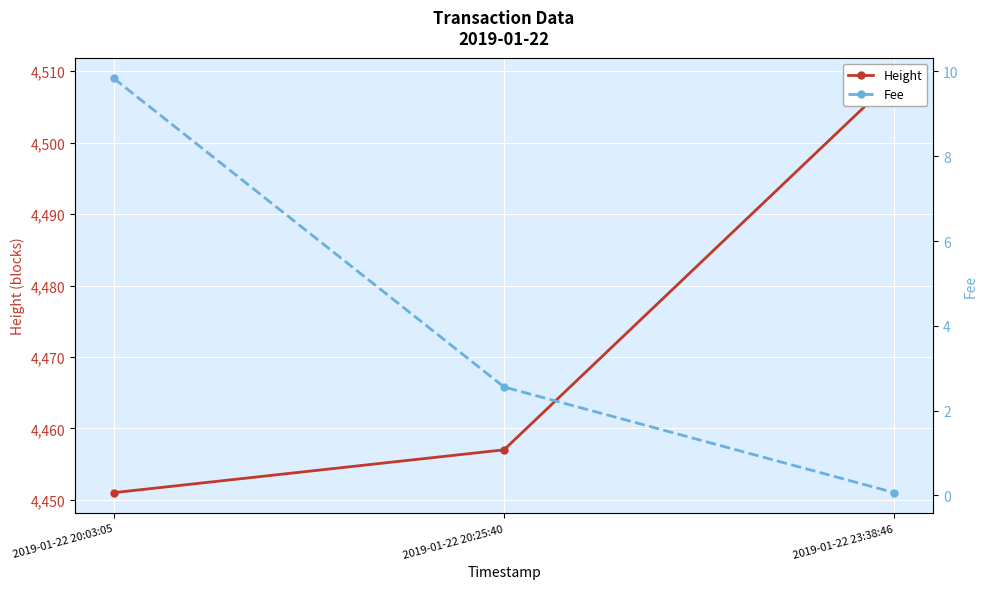

At which category is the sum across all series the highest?

2019-01-22 23:38:46